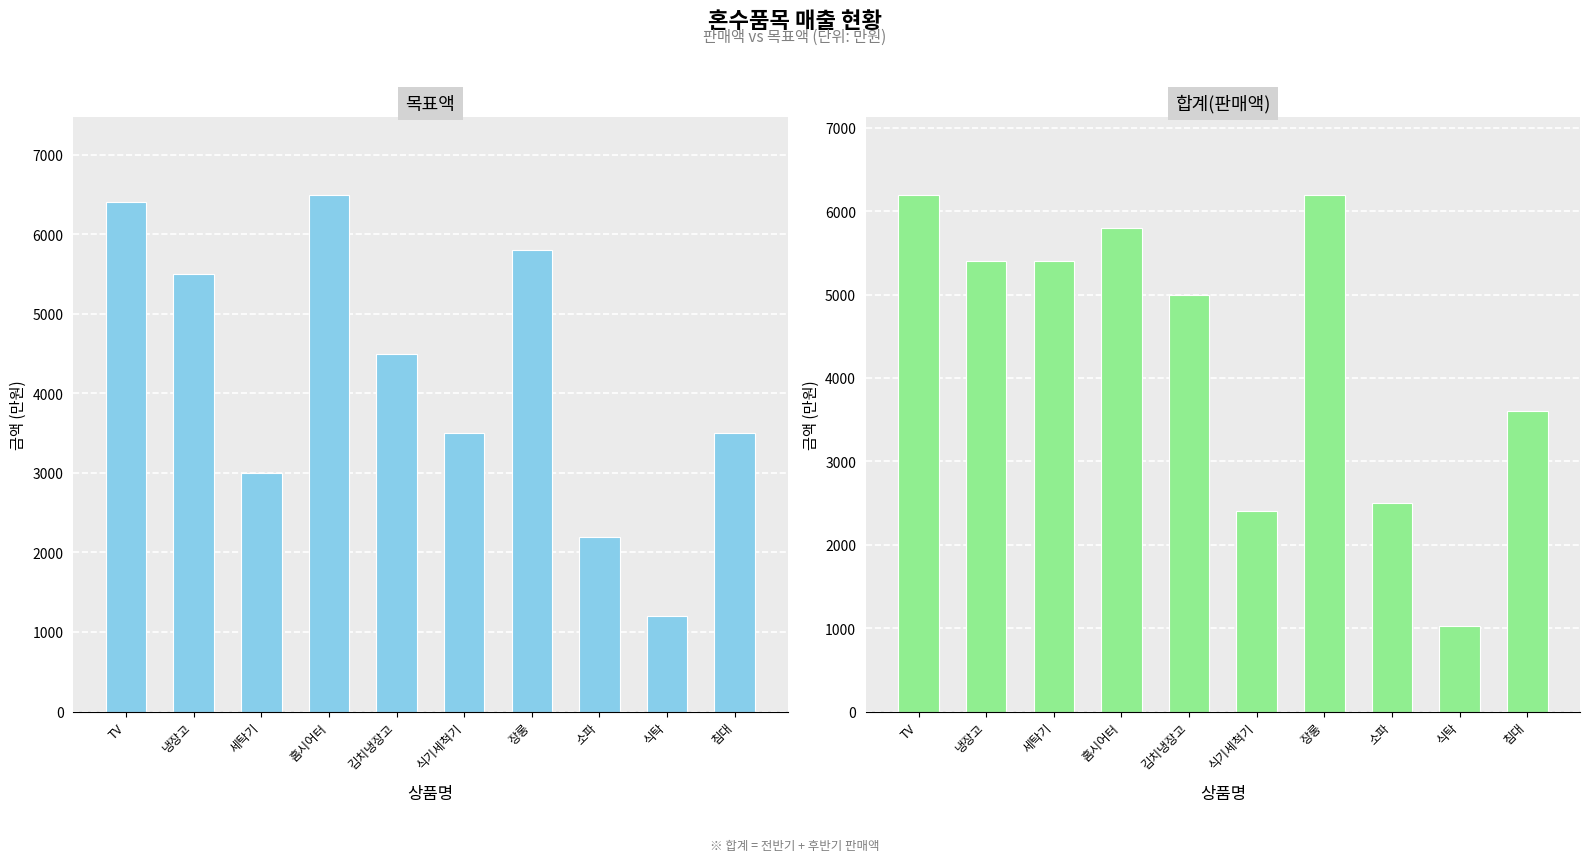

True or false: 합계(판매액) has a value of 2400 at 식기세척기.

True